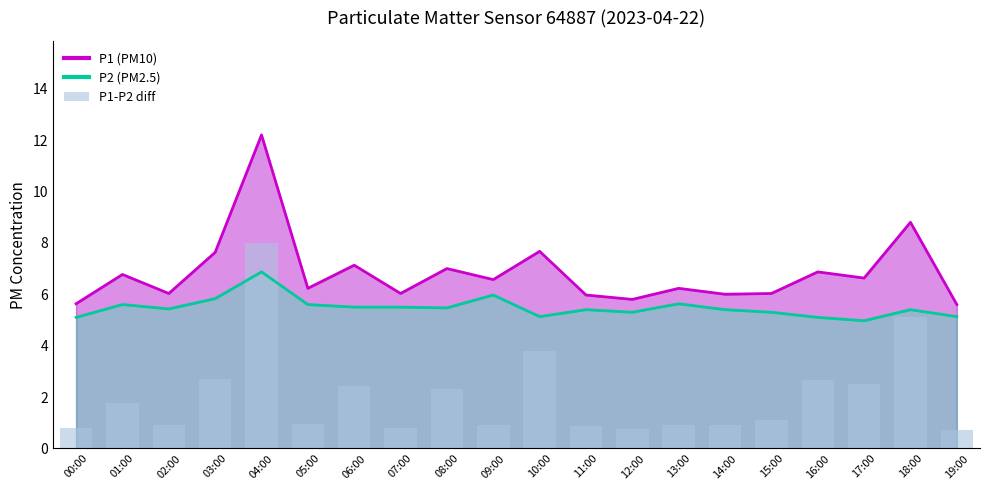

True or false: the data shows 0.8 at 00:00.

True